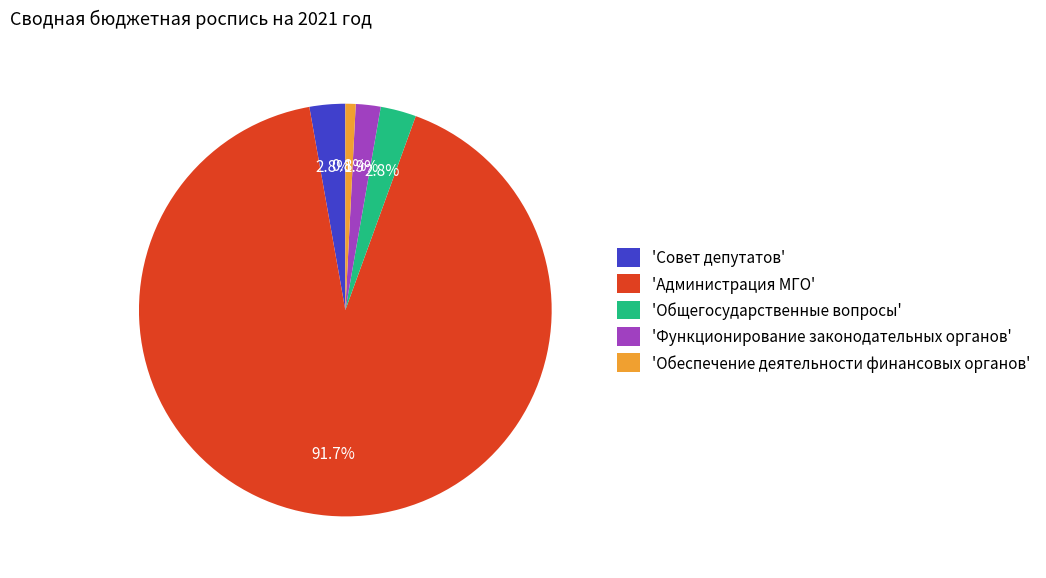

To the nearest percent, what is the average slice percentage?

20%